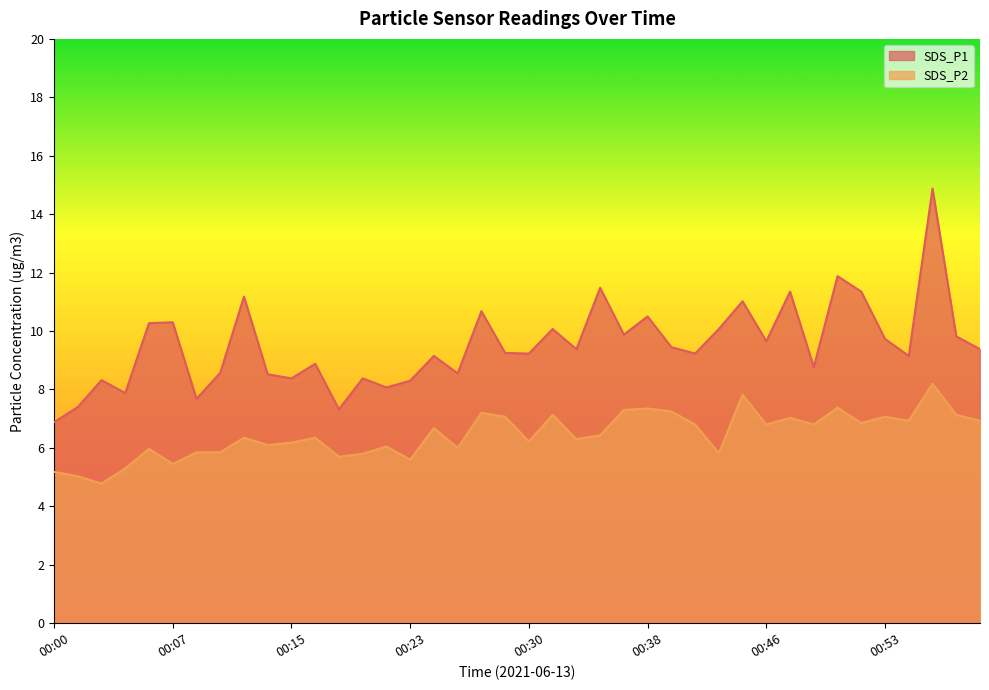

The value of SDS_P1 at 00:00 is 6.9. True or false?

True